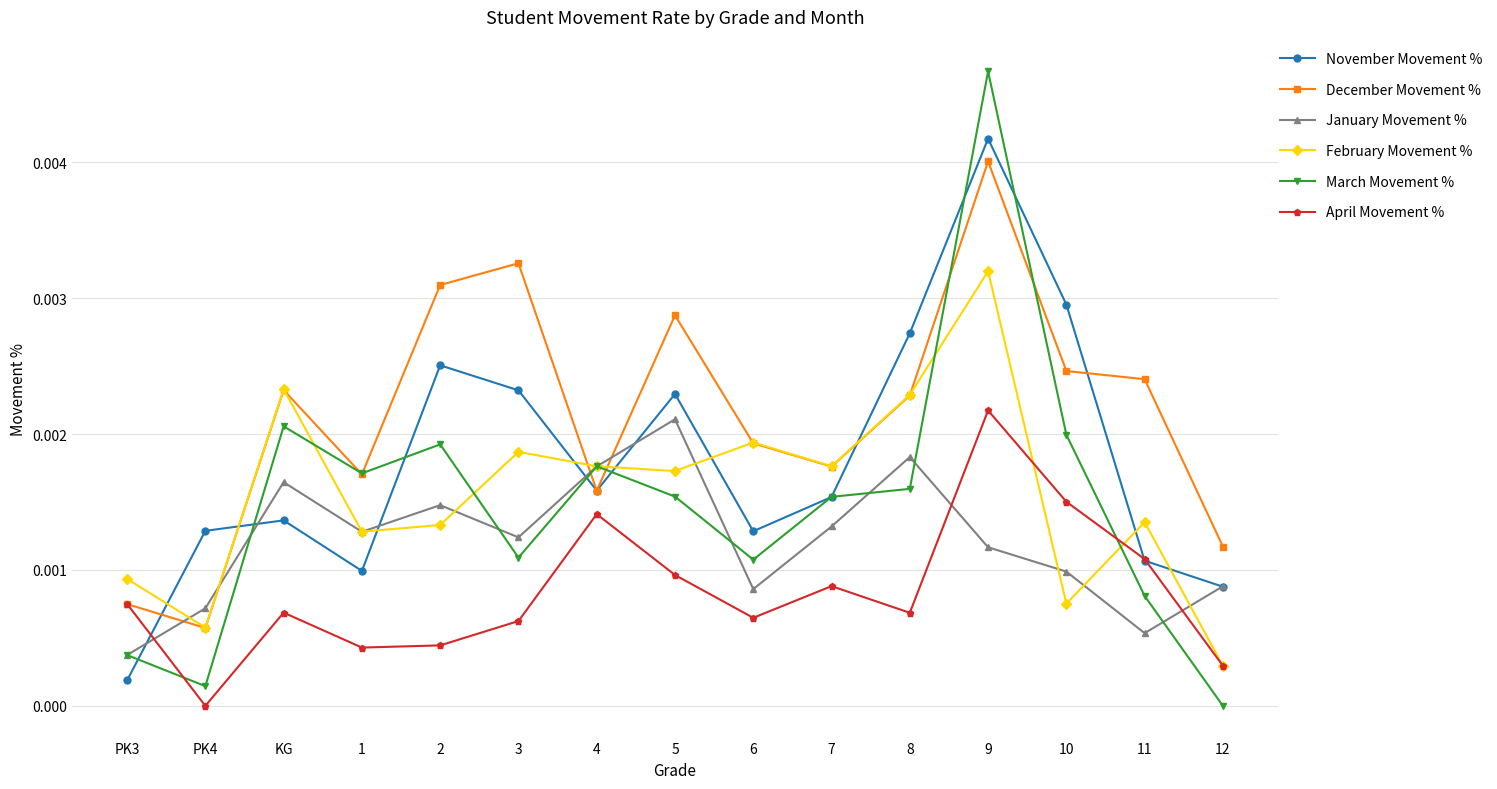

At which category is the sum across all series the highest?

9